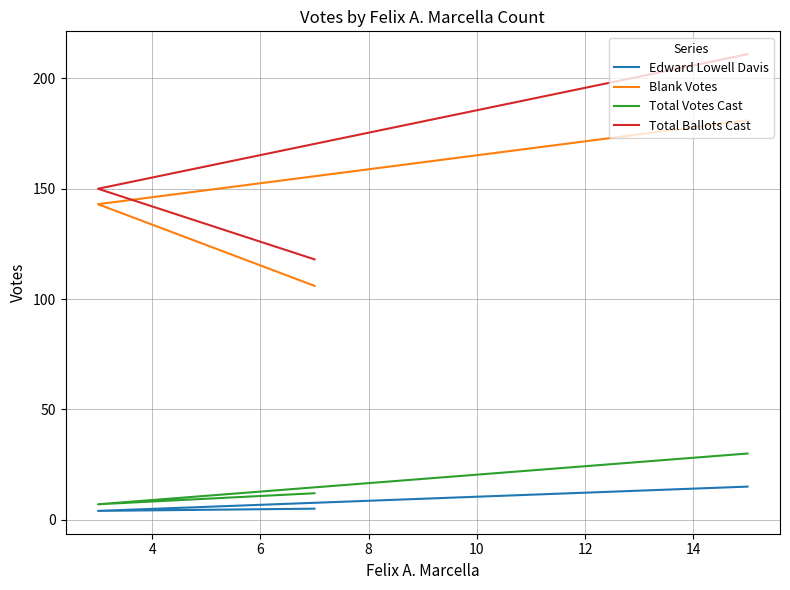

True or false: Blank Votes has a value of 59 at 2.

False